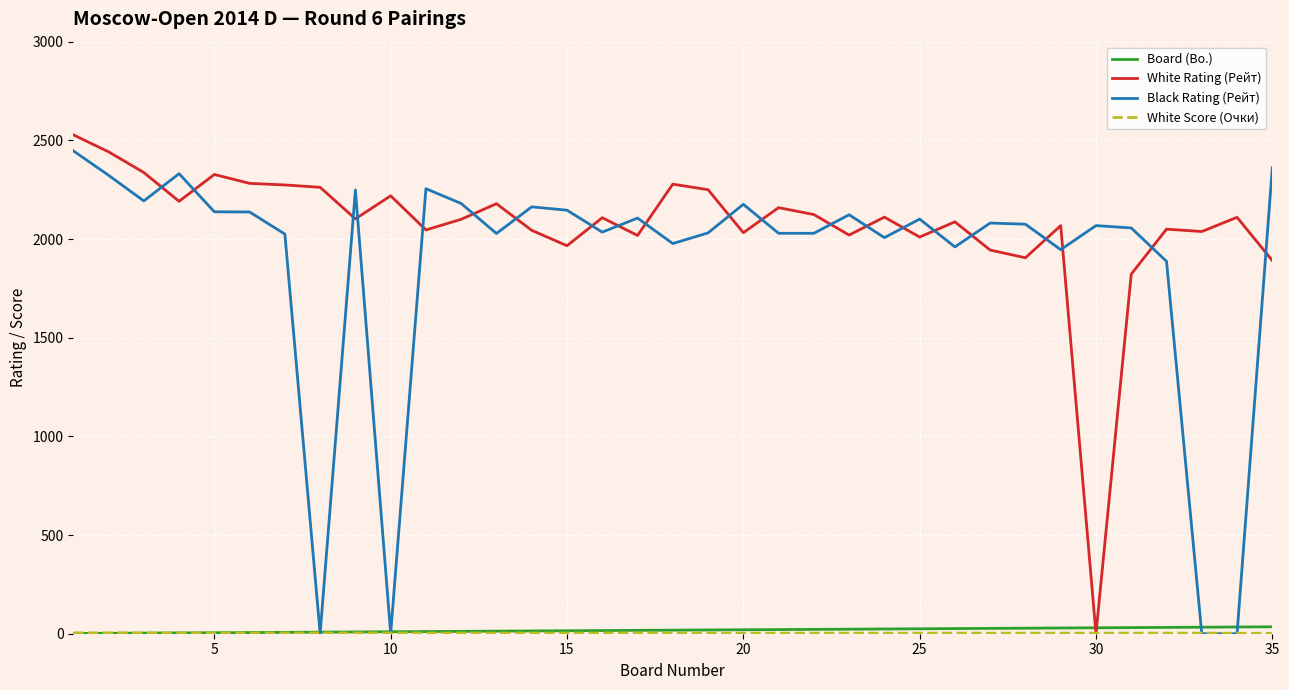

Which series has the largest total across all categories?

White Rating (Рейт)